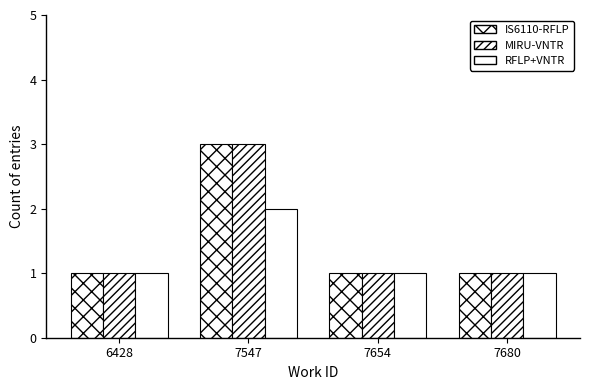

What is the minimum value for MIRU-VNTR?

1